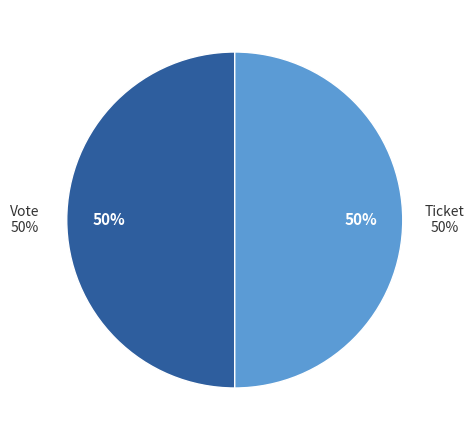

Which category has the smallest portion of the pie?

Ticket